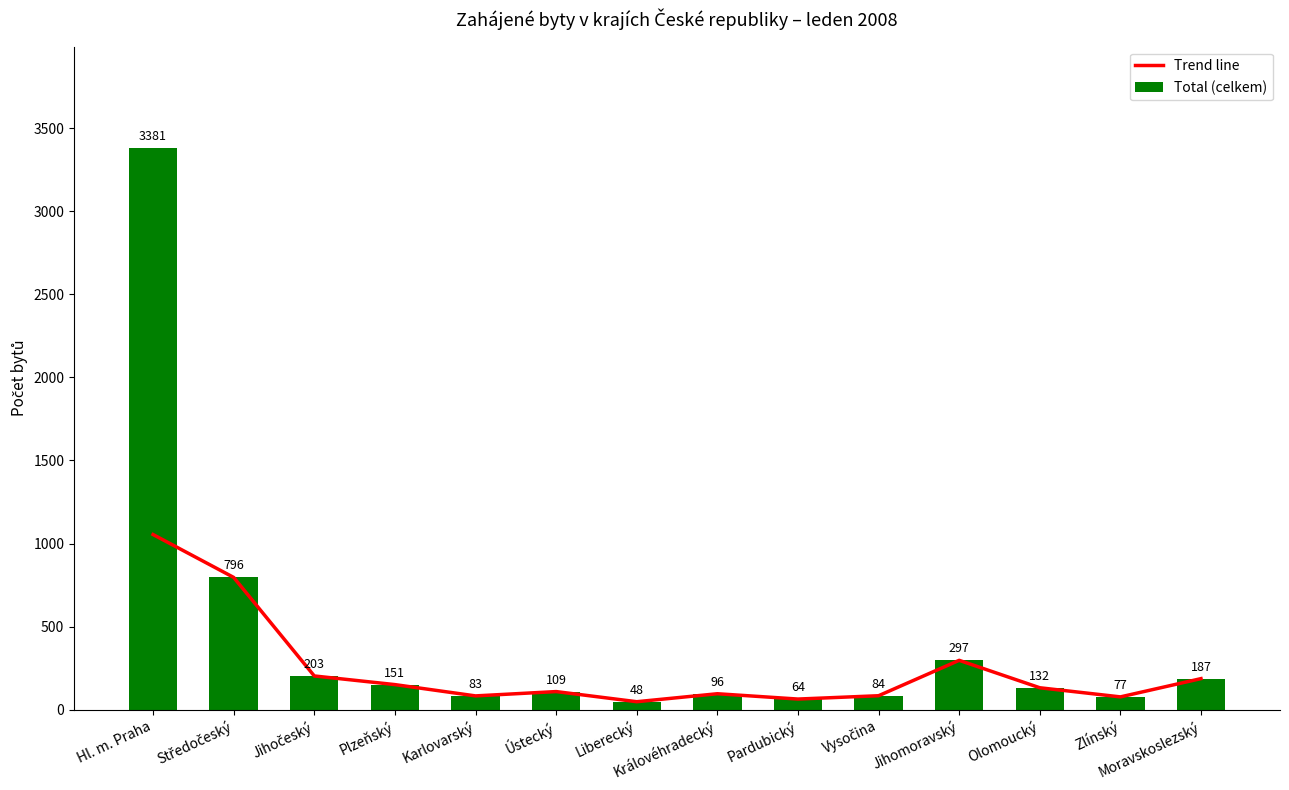

What is the label of the 9th bar from the left?

Pardubický